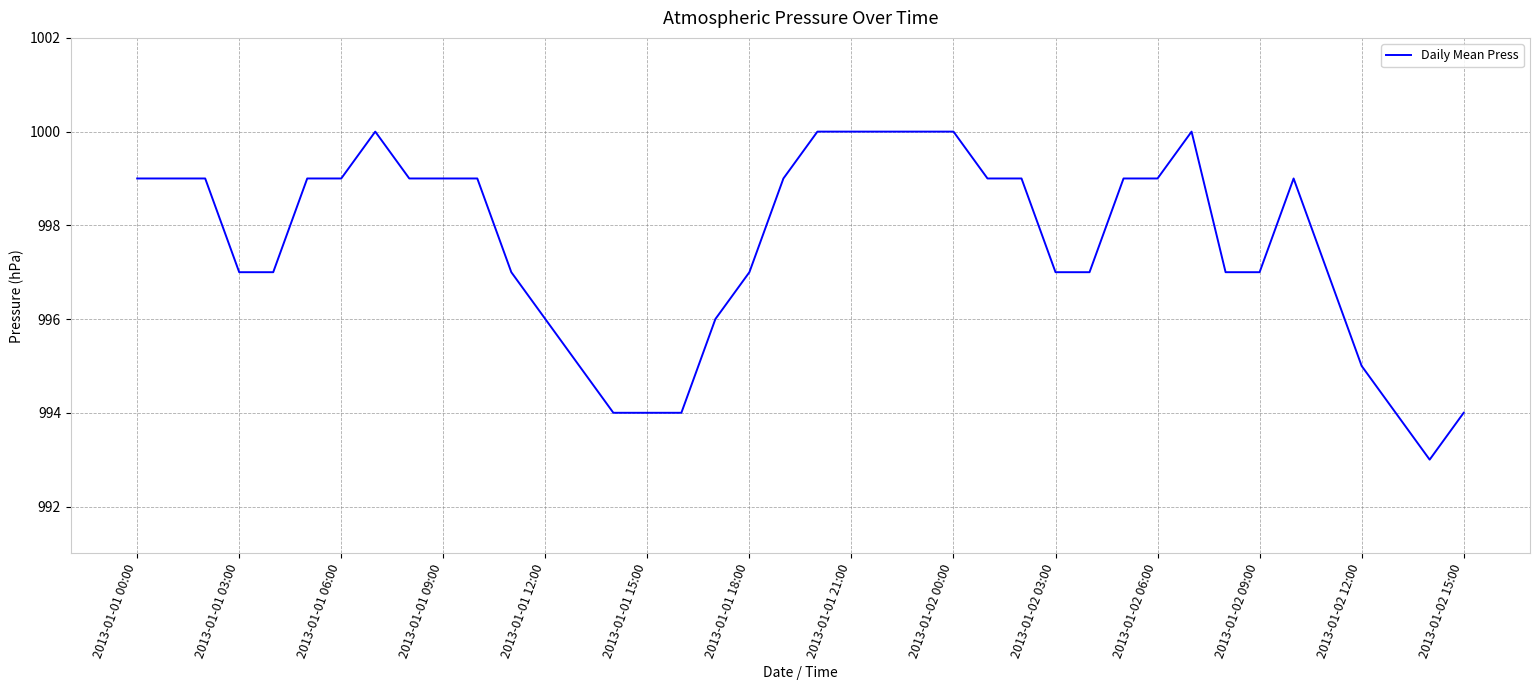

What is the maximum value shown in the chart?

1000